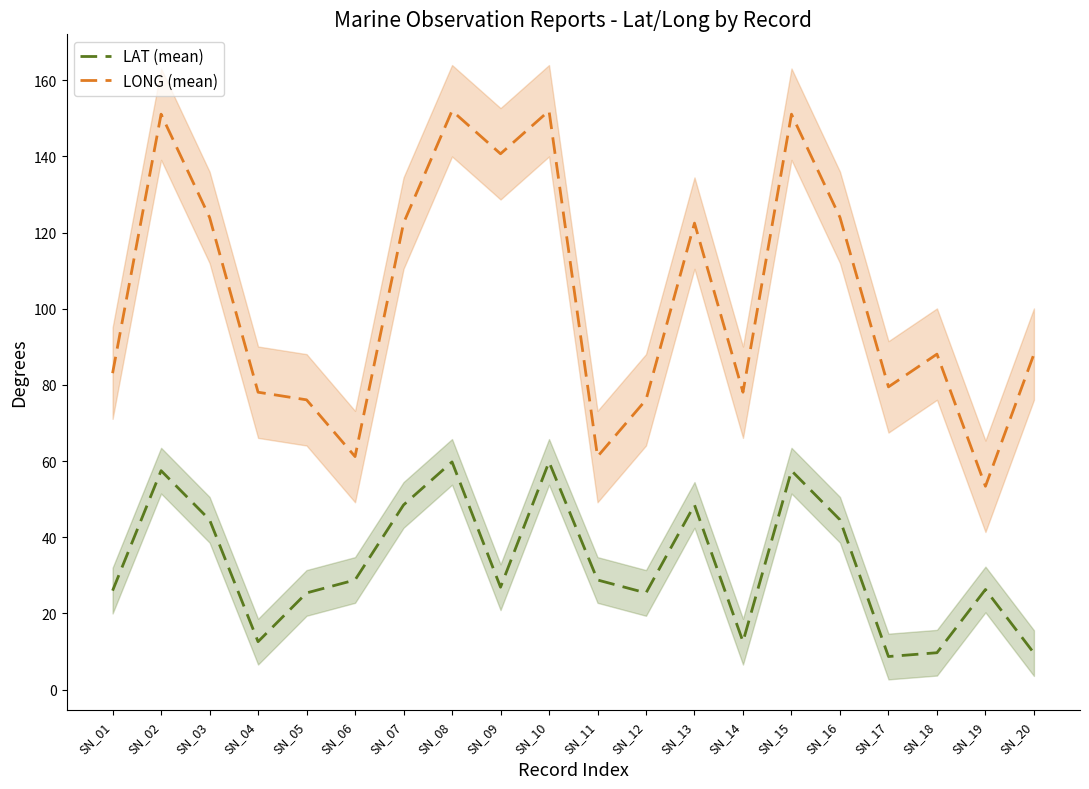

Reading left to right, list all the values displayed in this chart.

LAT (mean): SN_01=26.0	SN_02=57.5	SN_03=44.6	SN_04=12.6	SN_05=25.4	SN_06=28.8	SN_07=48.5	SN_08=59.8	SN_09=26.9	SN_10=59.8	SN_11=28.8	SN_12=25.4	SN_13=48.5	SN_14=12.6	SN_15=57.5	SN_16=44.6	SN_17=8.7	SN_18=9.7	SN_19=26.3	SN_20=9.6
LONG (mean): SN_01=83.1	SN_02=151.1	SN_03=124.0	SN_04=78.1	SN_05=76.1	SN_06=61.2	SN_07=122.5	SN_08=152.0	SN_09=140.7	SN_10=152.0	SN_11=61.2	SN_12=76.1	SN_13=122.5	SN_14=78.1	SN_15=151.1	SN_16=124.0	SN_17=79.5	SN_18=88.1	SN_19=53.4	SN_20=88.1